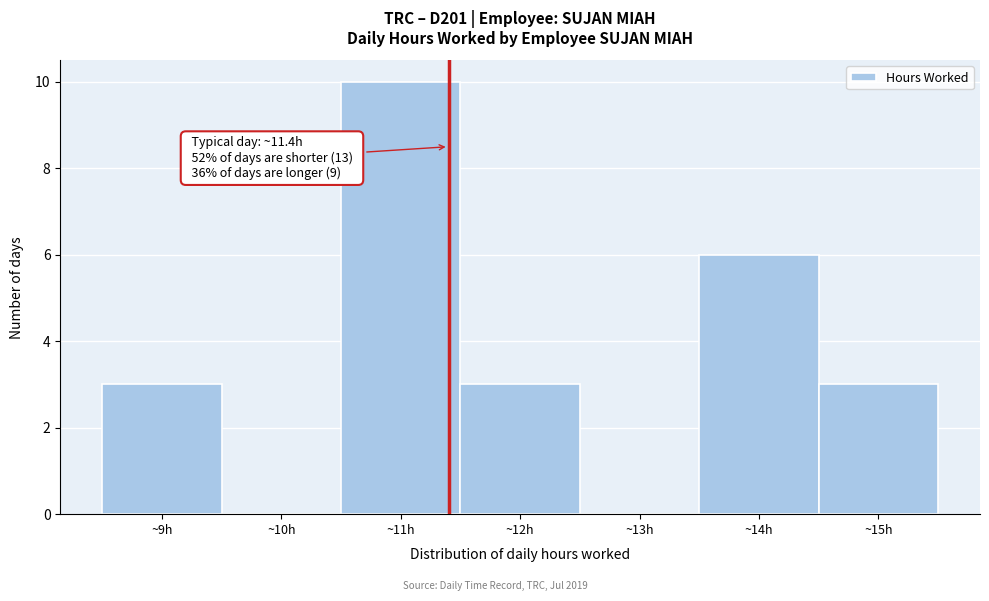

Over which range of the x-axis is the bar tallest?

10.5 to 11.5